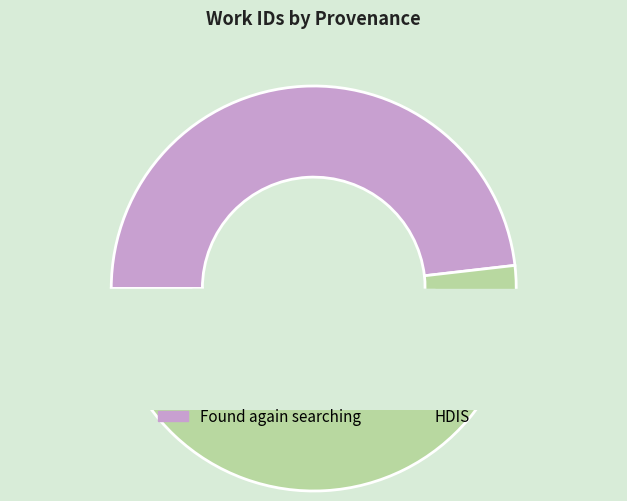

Which category accounts for the majority?

HDIS